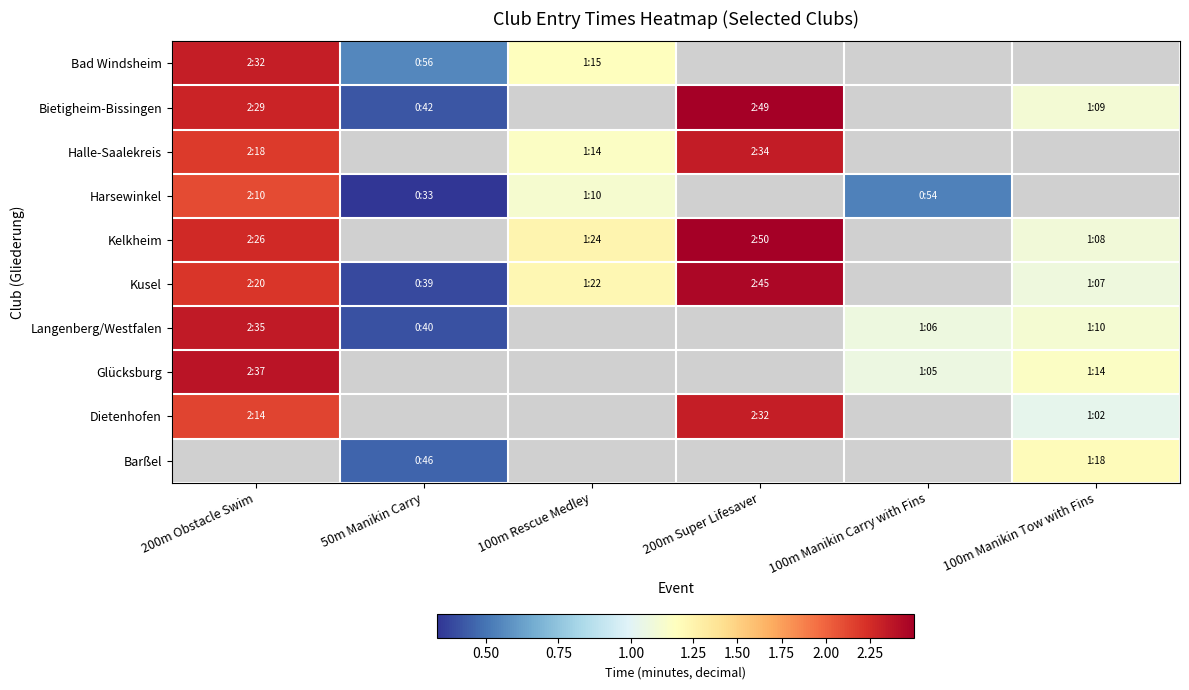

Is it true that Barßel equals 0.3 at 100m Manikin Tow with Fins?

False